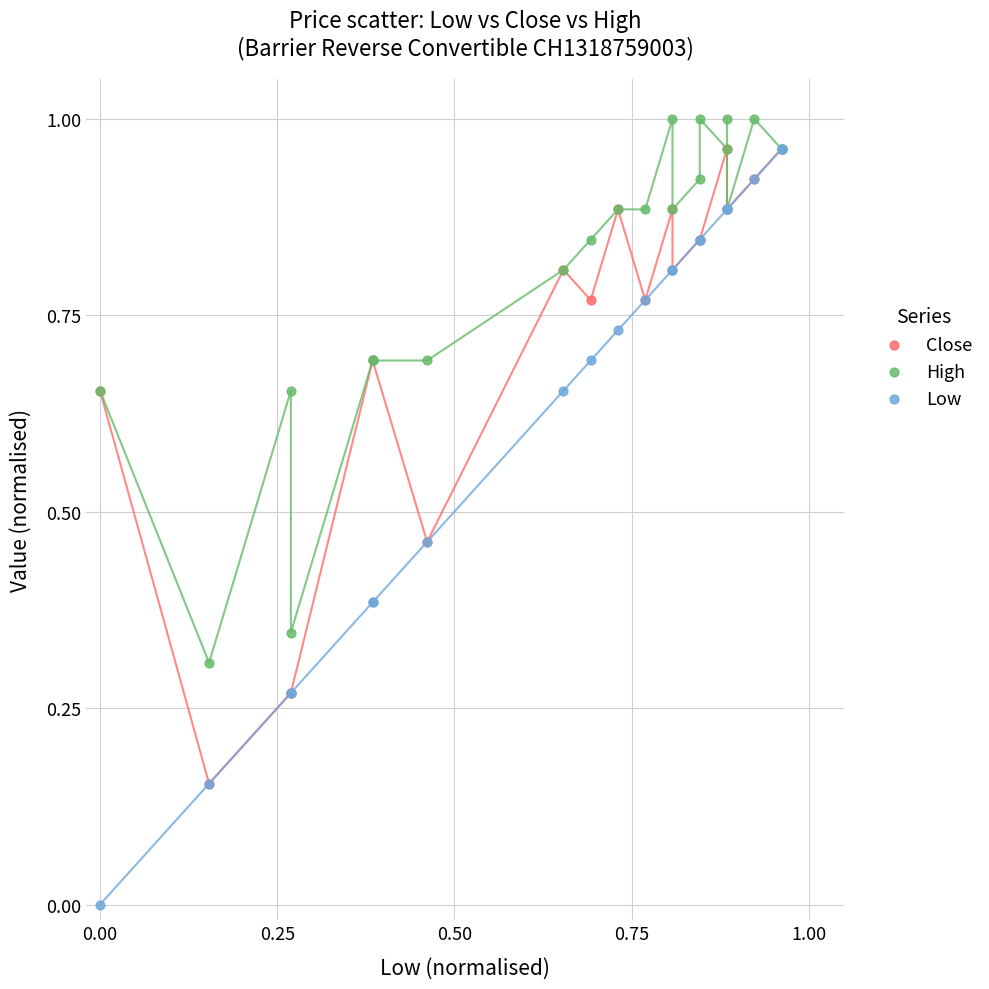

Which series has the largest Y range (max minus min)?

Low